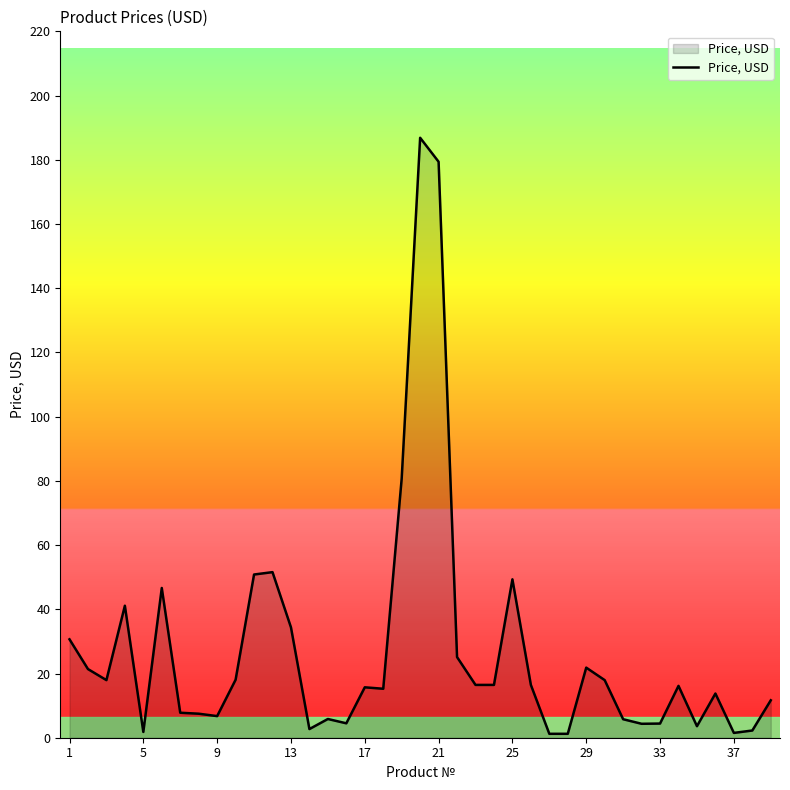

What is the difference between the maximum and minimum values?

185.6